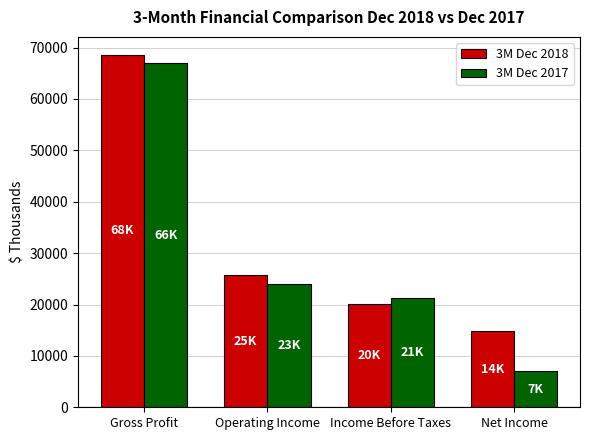

What is the value of the 3M Dec 2017 bar at the 3rd from the left?

21211